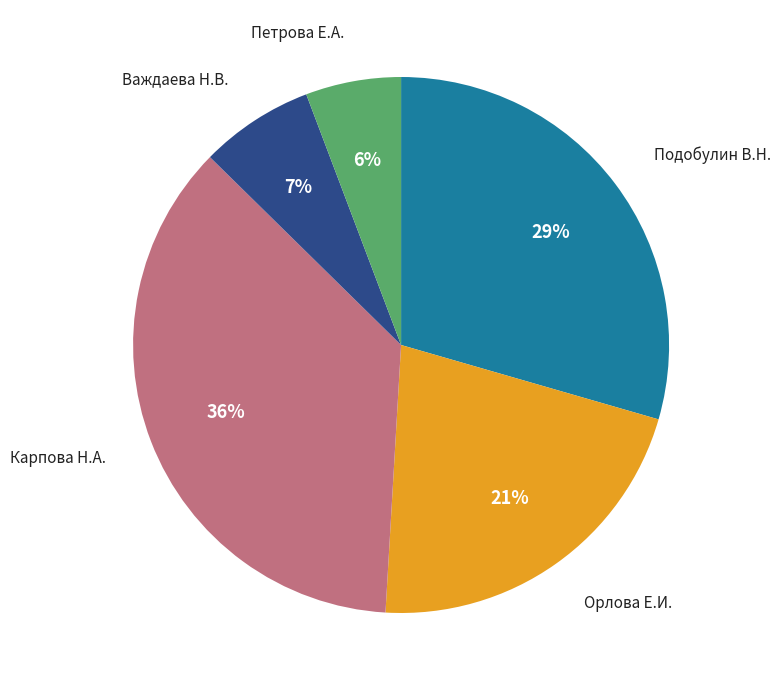

What is the smallest slice in the pie chart?

Петрова Е.А.